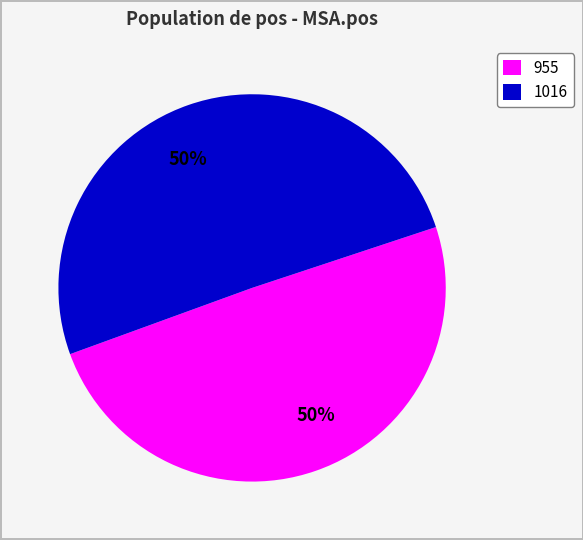

What is the majority slice?

1016